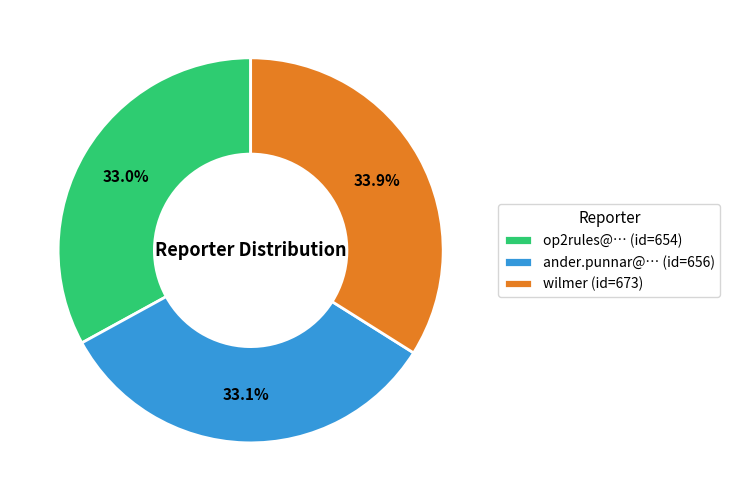

How many slices are in this pie chart?

3